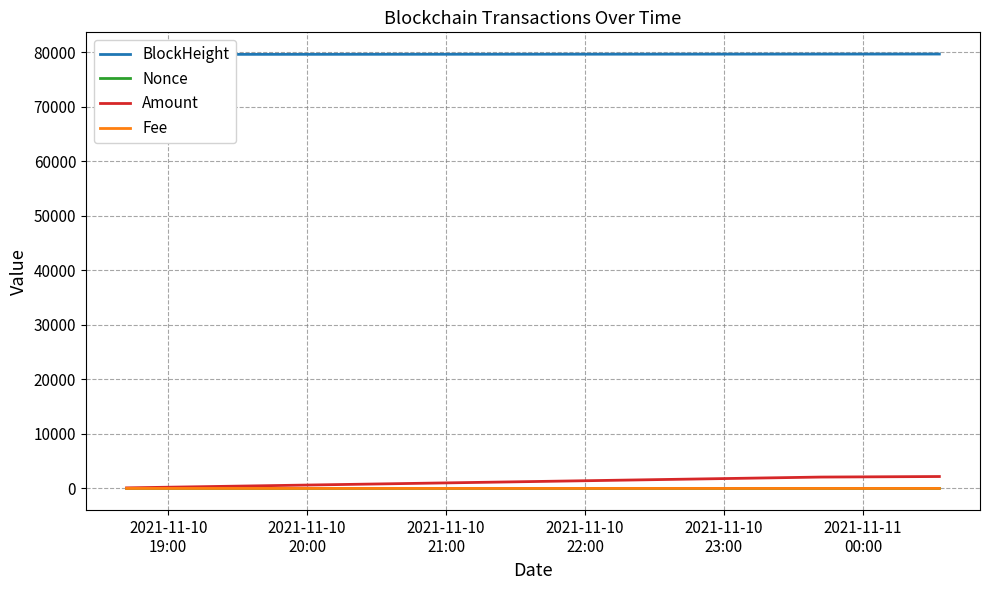

What position from the left is 2021-11-10
19:00?

1